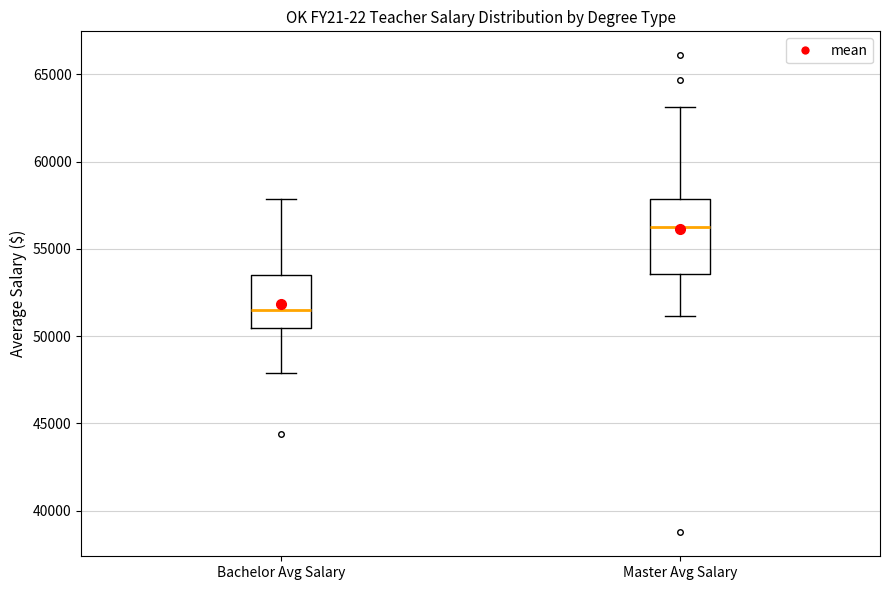

Which box is the tallest, from its lower edge to its upper edge?

Master Avg Salary